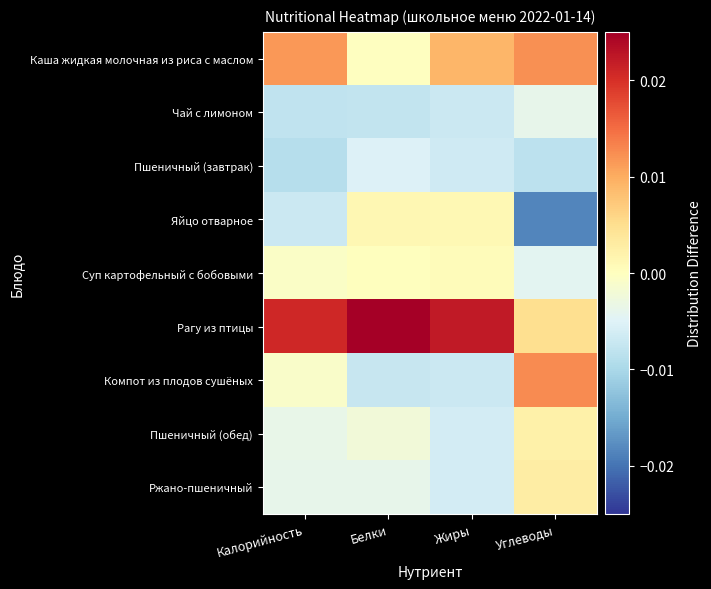

Reading right to left, transcribe all the data shown in this chart.

Каша жидкая молочная из риса с маслом: Углеводы=0.0	Жиры=0.0	Белки=-0.0	Калорийность=0.0
Чай с лимоном: Углеводы=-0.0	Жиры=-0.0	Белки=-0.0	Калорийность=-0.0
Пшеничный (завтрак): Углеводы=-0.0	Жиры=-0.0	Белки=-0.0	Калорийность=-0.0
Яйцо отварное: Углеводы=-0.0	Жиры=0.0	Белки=0.0	Калорийность=-0.0
Суп картофельный с бобовыми: Углеводы=-0.0	Жиры=0.0	Белки=0.0	Калорийность=-0.0
Рагу из птицы: Углеводы=0.0	Жиры=0.0	Белки=0.0	Калорийность=0.0
Компот из плодов сушёных: Углеводы=0.0	Жиры=-0.0	Белки=-0.0	Калорийность=-0.0
Пшеничный (обед): Углеводы=0.0	Жиры=-0.0	Белки=-0.0	Калорийность=-0.0
Ржано-пшеничный: Углеводы=0.0	Жиры=-0.0	Белки=-0.0	Калорийность=-0.0